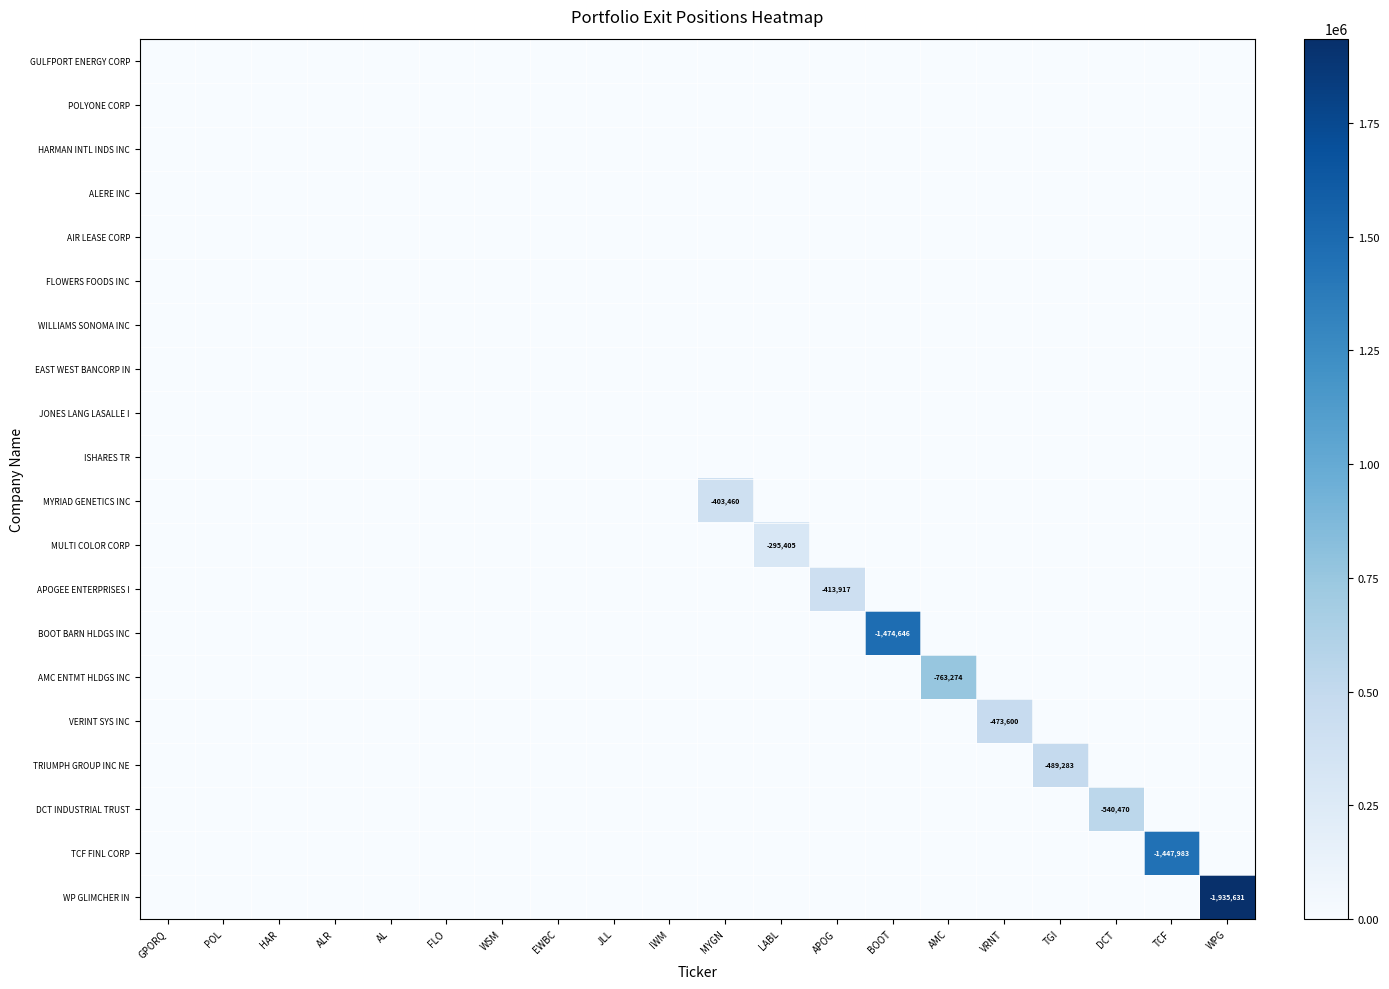

At ALR, list the series in order from largest to smallest.

GULFPORT ENERGY CORP, POLYONE CORP, HARMAN INTL INDS INC, ALERE INC, AIR LEASE CORP, FLOWERS FOODS INC, WILLIAMS SONOMA INC, EAST WEST BANCORP IN, JONES LANG LASALLE I, ISHARES TR, MYRIAD GENETICS INC, MULTI COLOR CORP, APOGEE ENTERPRISES I, BOOT BARN HLDGS INC, AMC ENTMT HLDGS INC, VERINT SYS INC, TRIUMPH GROUP INC NE, DCT INDUSTRIAL TRUST, TCF FINL CORP, WP GLIMCHER IN